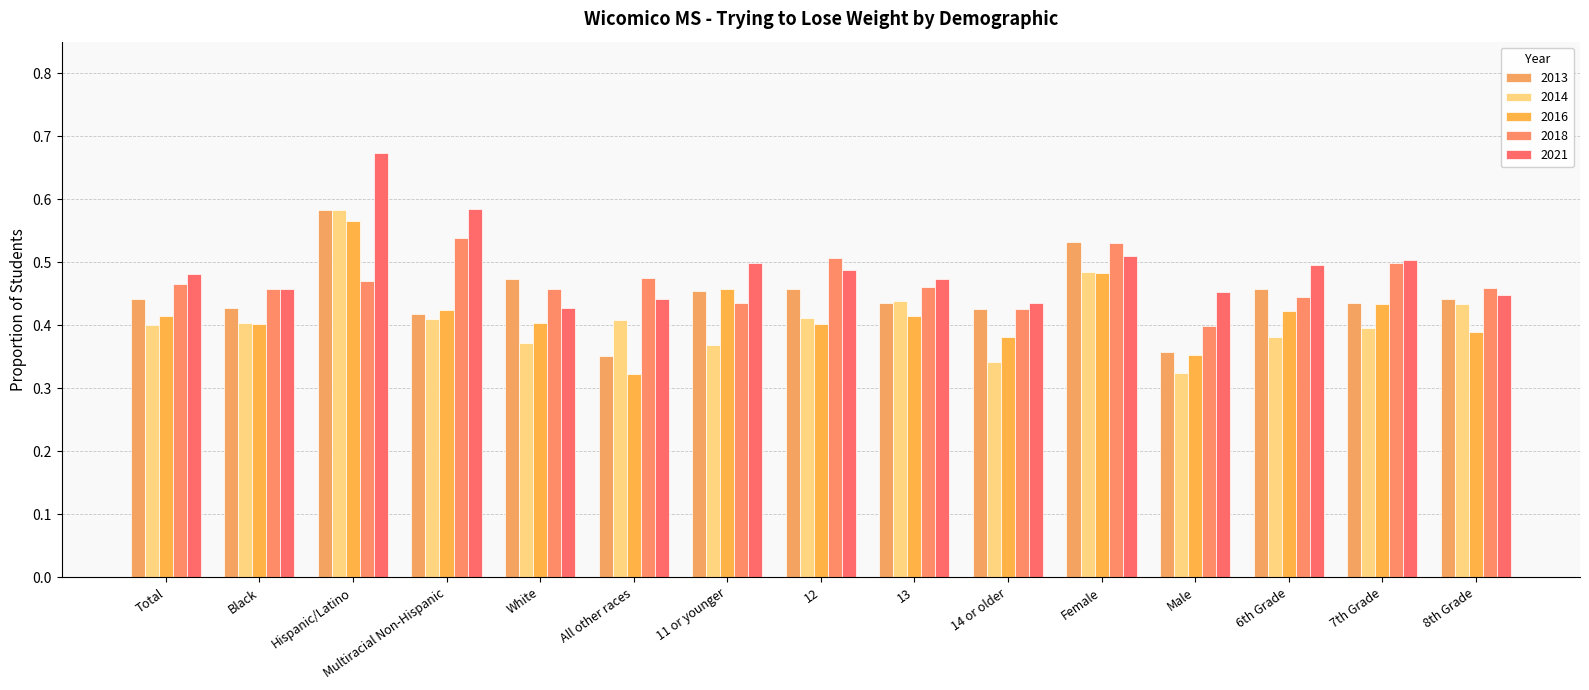

What is the average value of the 2016 series?

0.4